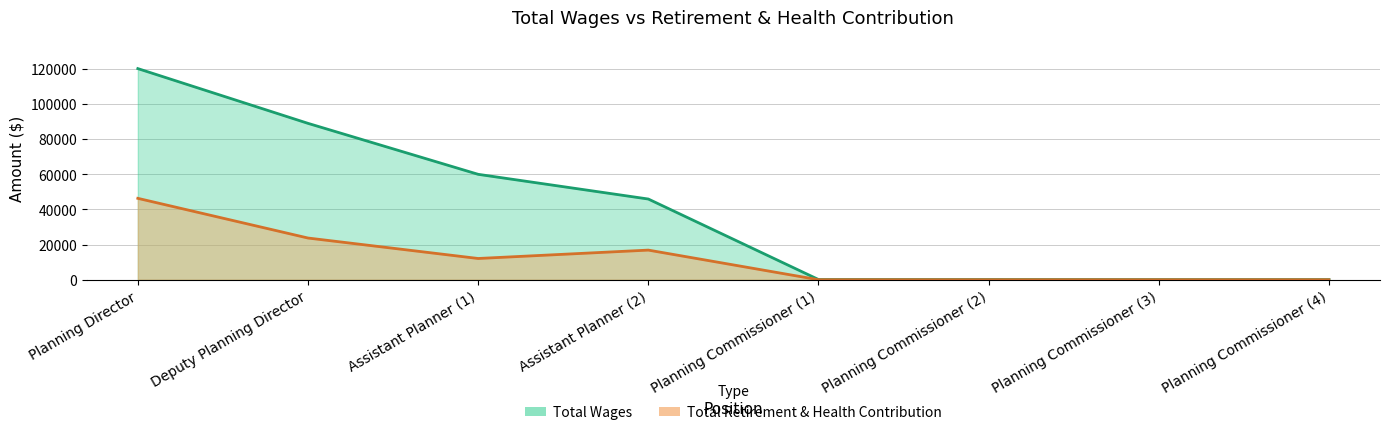

True or false: total_wages and total_retirement cross at least once.

False